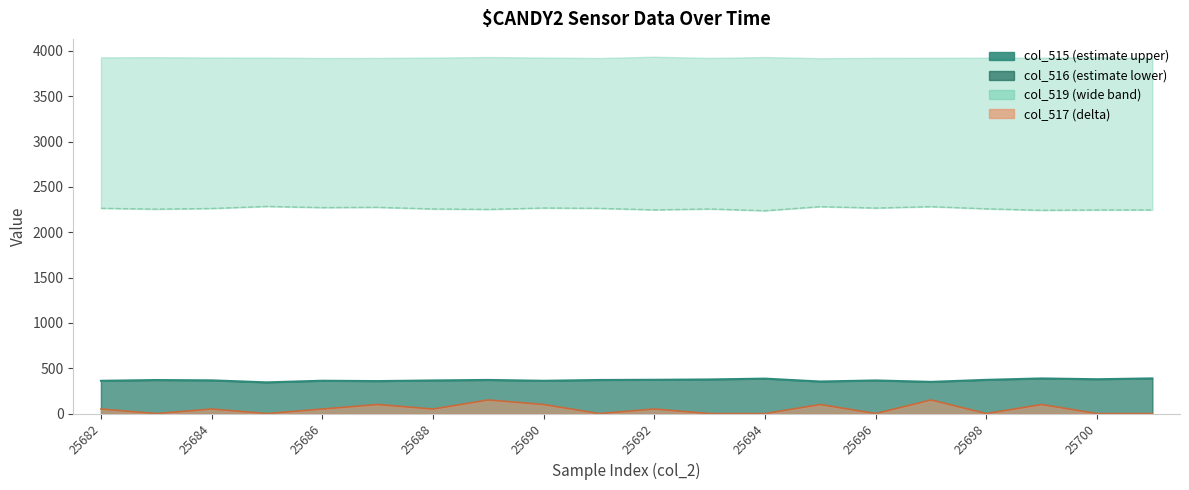

True or false: col_518 has more than 2 points higher than both neighbors.

True